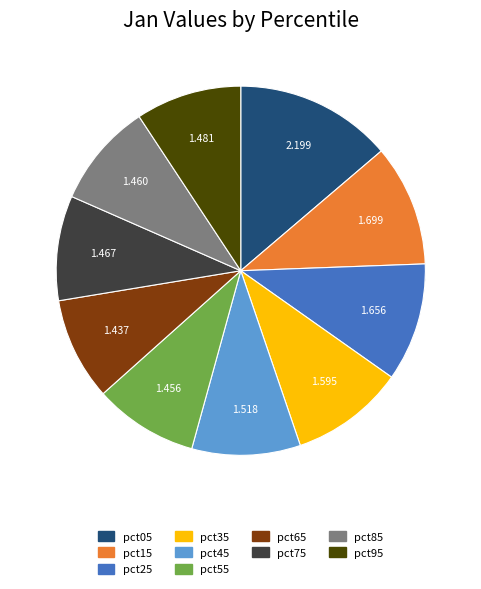

What percentage is the pct45 slice, to the nearest percent?

10%